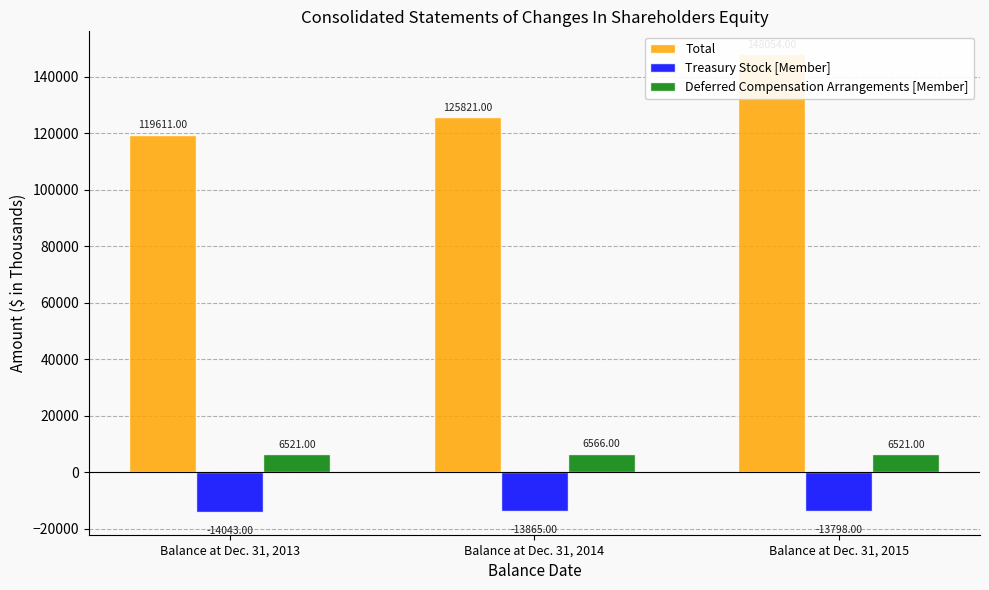

What is the difference between the maximum and second lowest values in the Treasury Stock [Member] series?

67